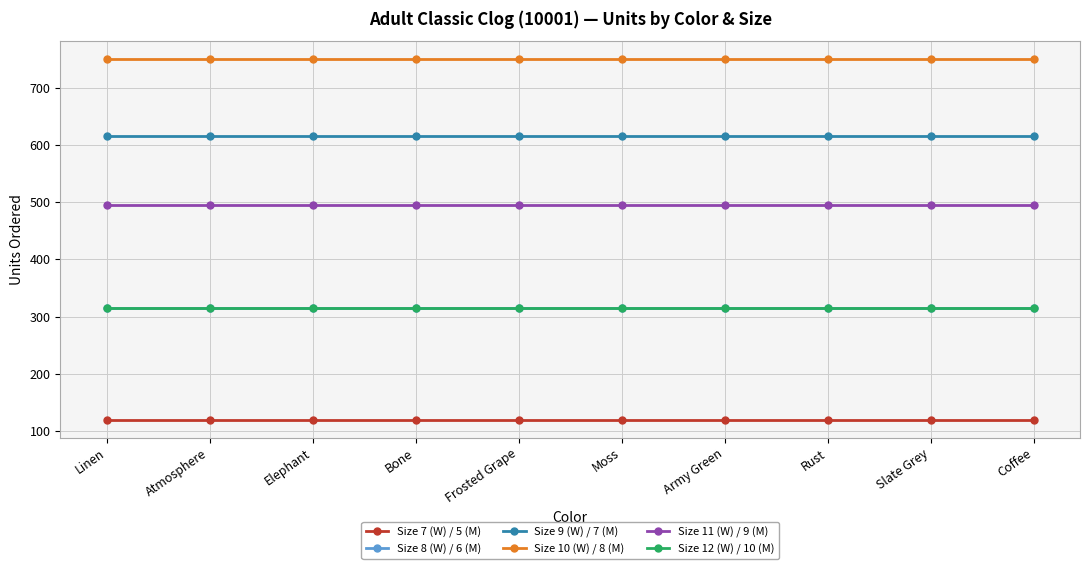

How many lines are shown in the chart?

6